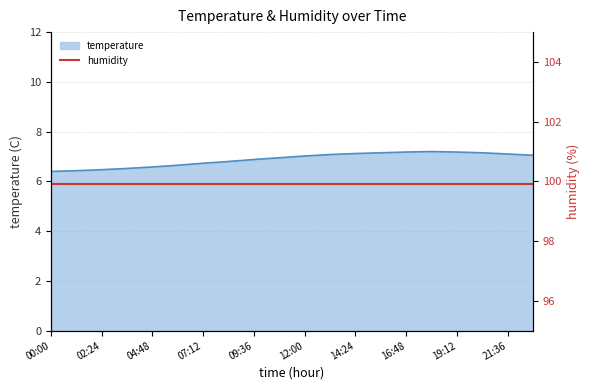

The chart shows a value of 3.1 at 14:24. True or false?

False